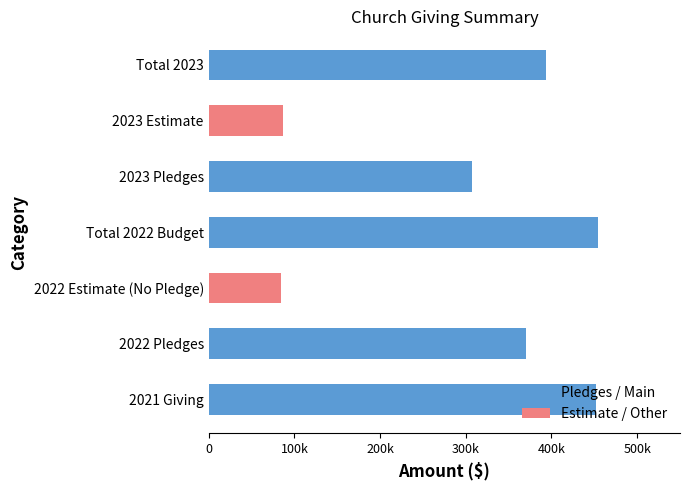

What are all the series names shown in the legend?

Pledges / Main, Estimate / Other